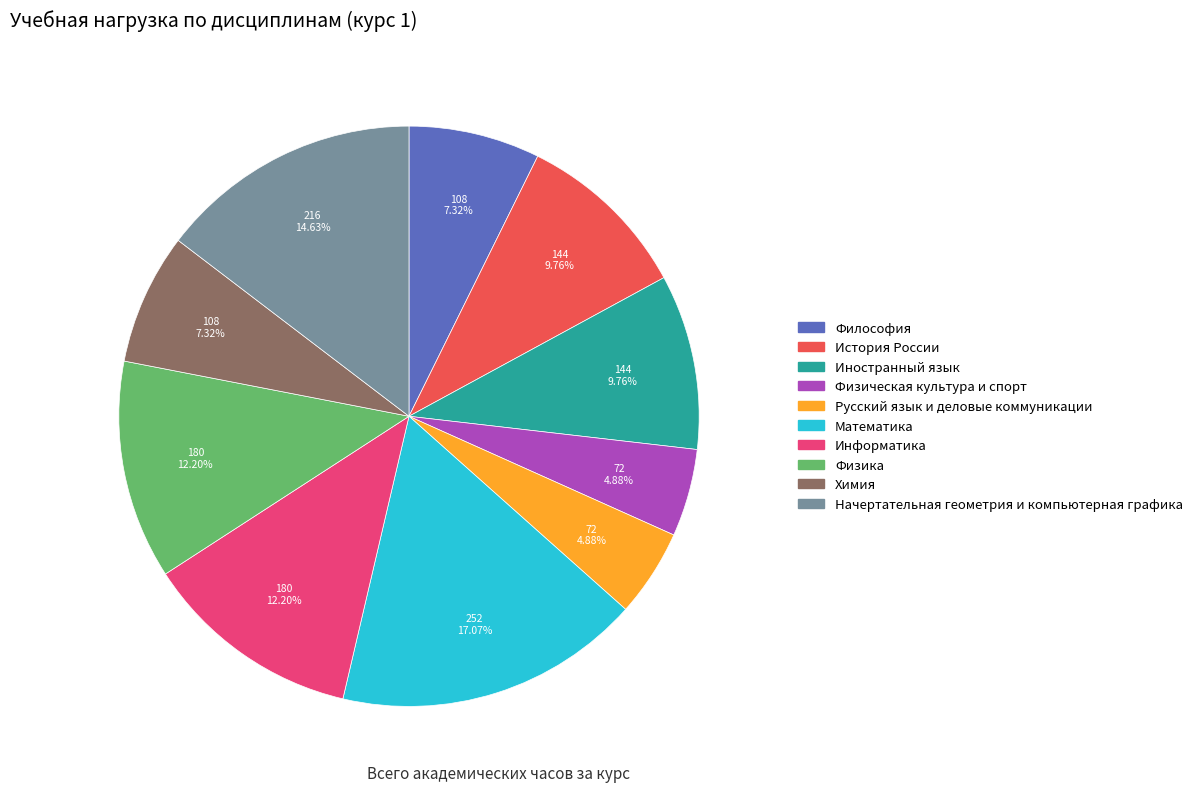

True or false: Химия accounts for 7% of the total.

True